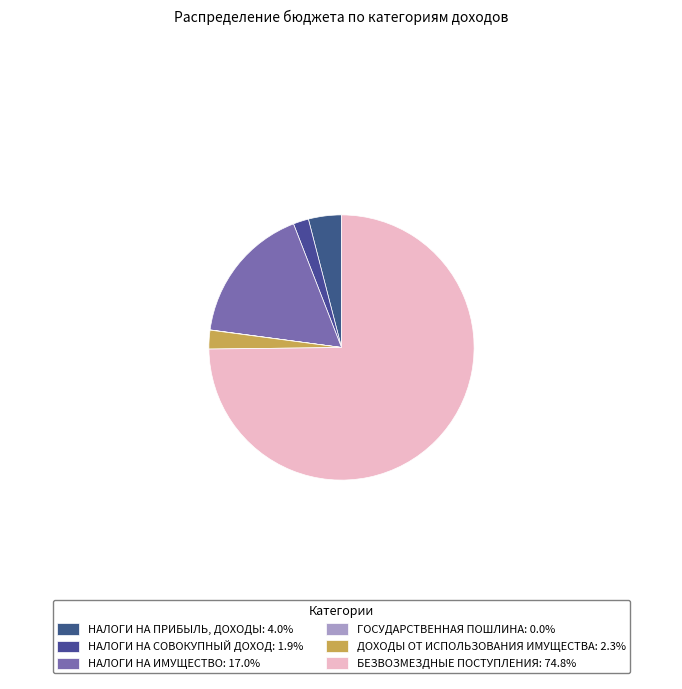

Is the sum of БЕЗВОЗМЕЗДНЫЕ ПОСТУПЛЕНИЯ and НАЛОГИ НА ПРИБЫЛЬ, ДОХОДЫ greater than half?

Yes